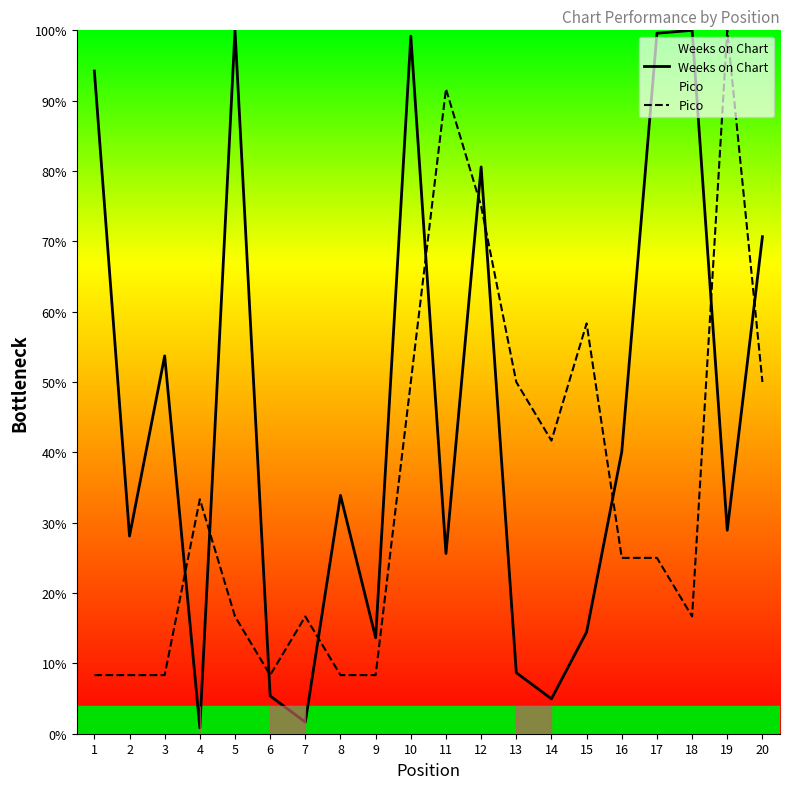

Reading right to left, transcribe all the data shown in this chart.

Weeks on Chart: 20=70.7	19=28.9	18=100.0	17=99.6	16=40.1	15=14.5	14=5.0	13=8.7	12=80.6	11=25.6	10=99.2	9=13.6	8=33.9	7=1.7	6=5.4	5=100.0	4=0.8	3=53.7	2=28.1	1=94.2
Pico: 20=50.0	19=100.0	18=16.7	17=25.0	16=25.0	15=58.3	14=41.7	13=50.0	12=75.0	11=91.7	10=50.0	9=8.3	8=8.3	7=16.7	6=8.3	5=16.7	4=33.3	3=8.3	2=8.3	1=8.3